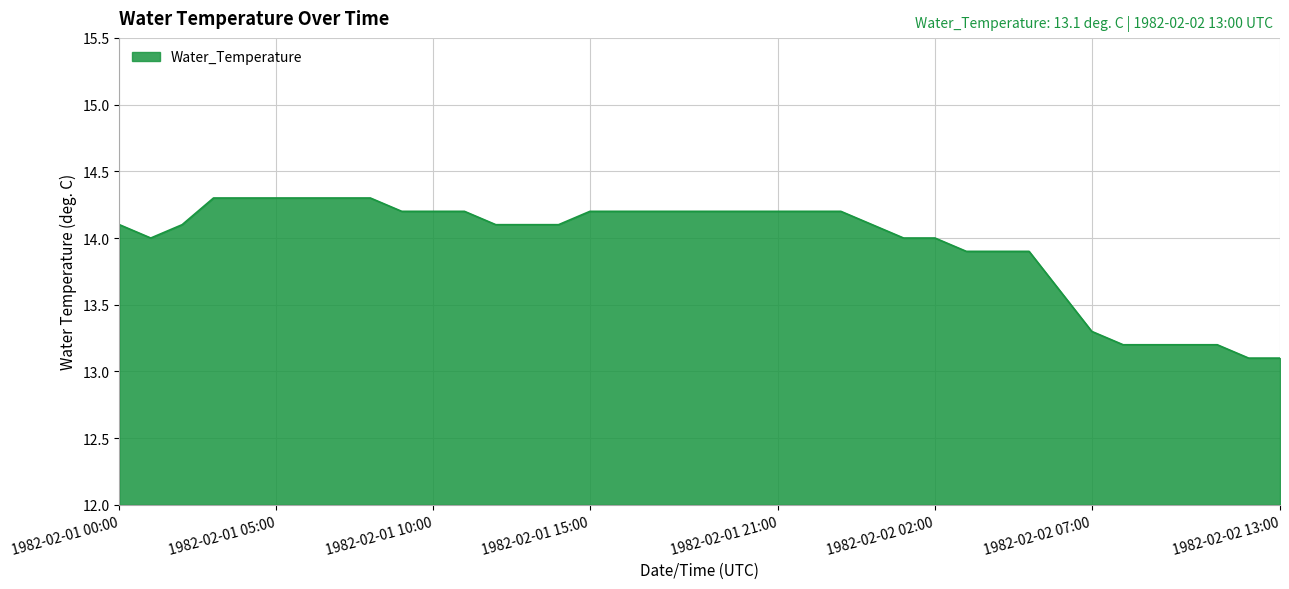

Count the number of categories in the chart.

38